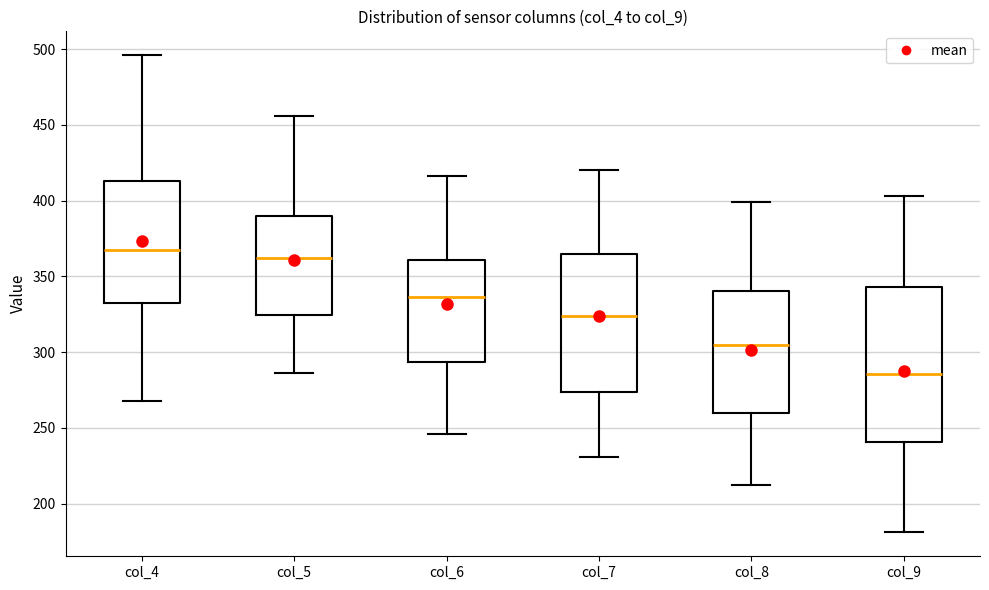

Which box's median line is the lowest?

col_9